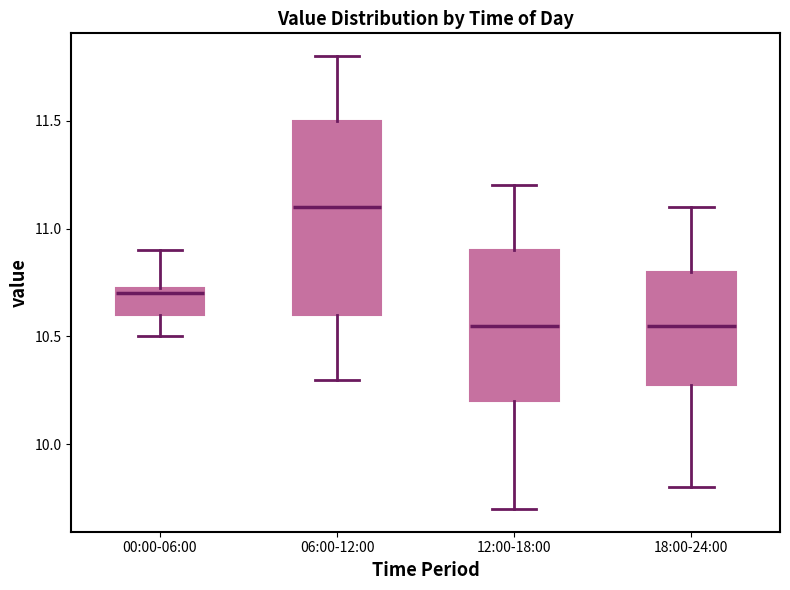

Where does the median line of the box for 12:00-18:00 sit on the y-axis? The values are not printed on the chart, so give them approximately, as read against the axis.

10.55